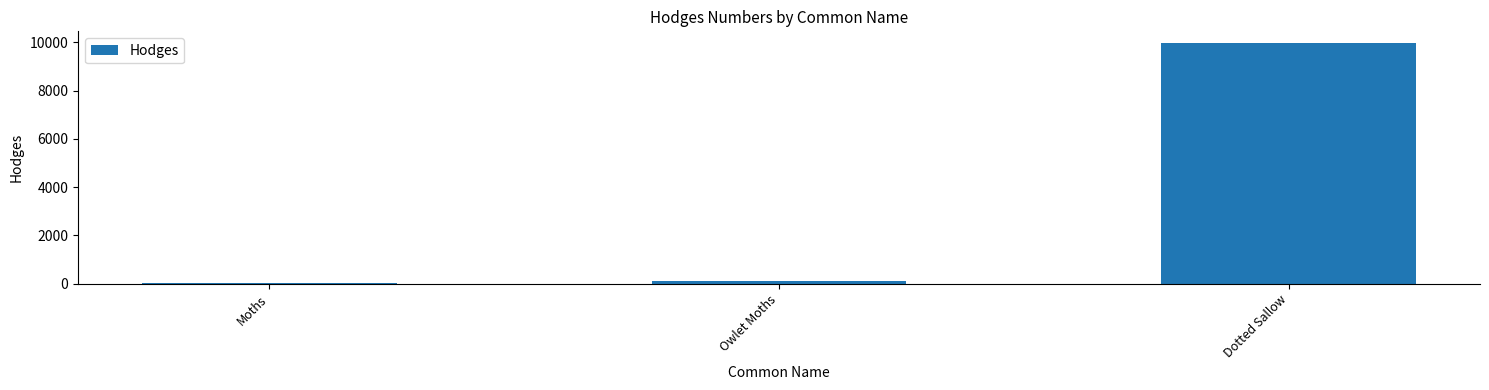

Which label corresponds to the largest value in the chart?

Dotted Sallow